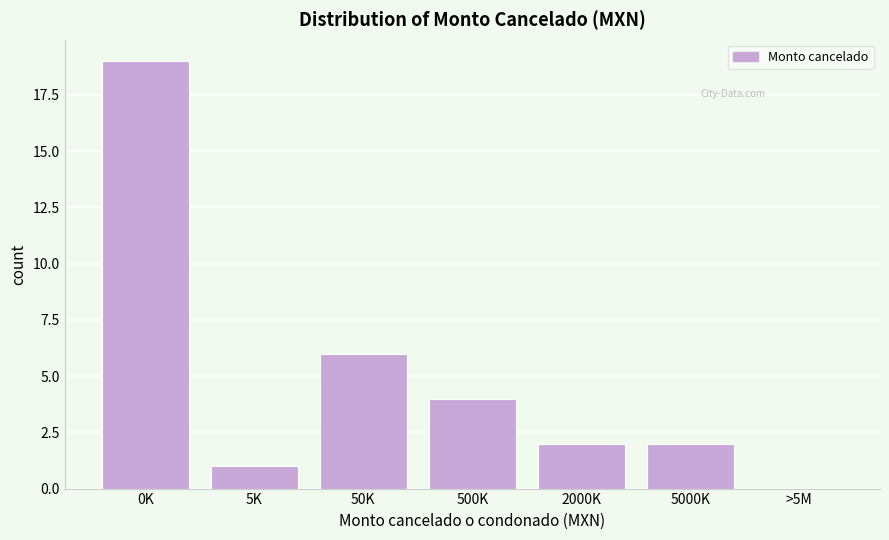

Reading right to left, list all the values displayed in this chart.

>5M=0	5000K=2	2000K=2	500K=4	50K=6	5K=1	0K=19